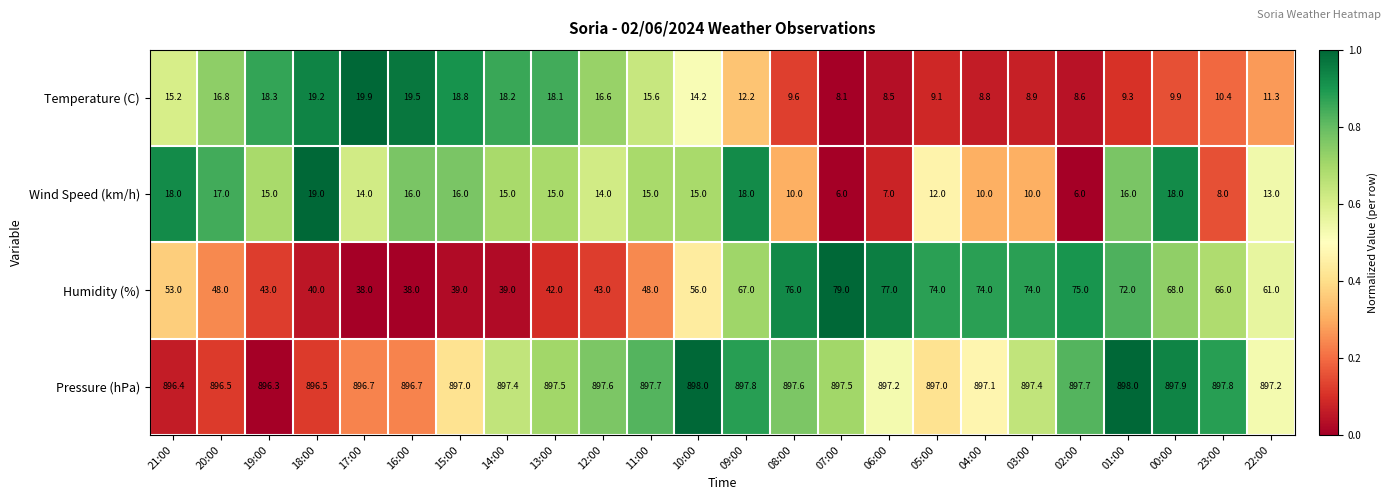

At which category is the sum across all series the highest?

01:00